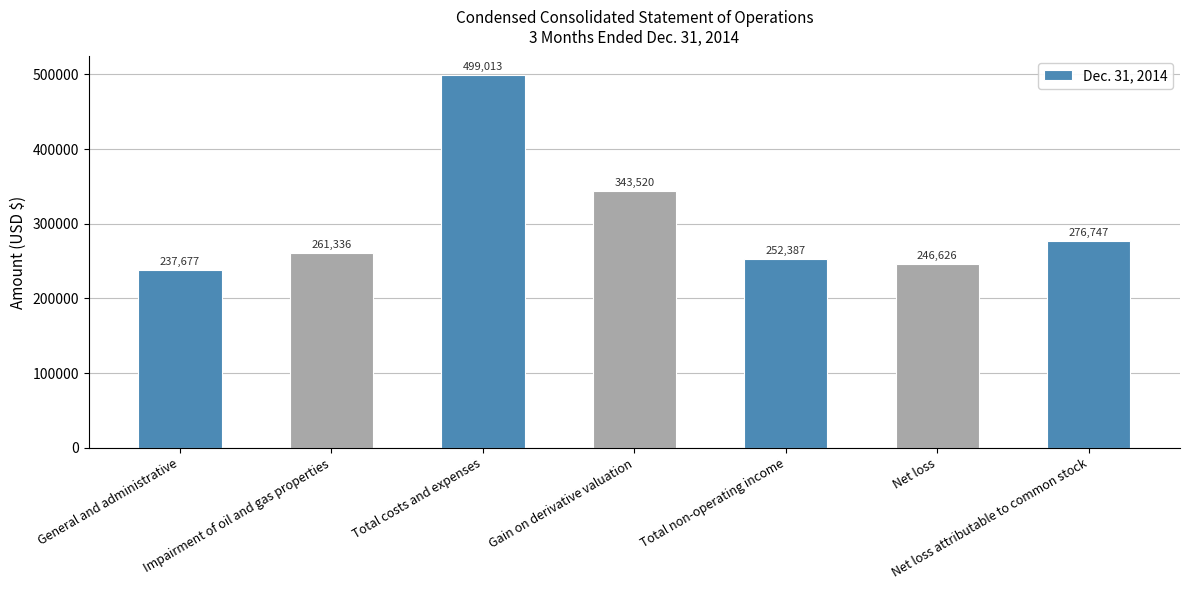

At which label is the value closest to 368345?

Gain on derivative valuation